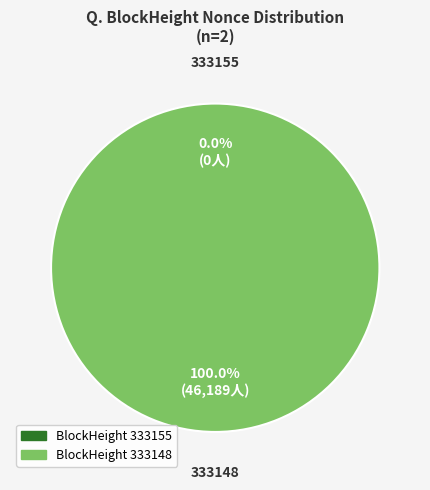

True or false: 333155 accounts for 1% of the total.

False